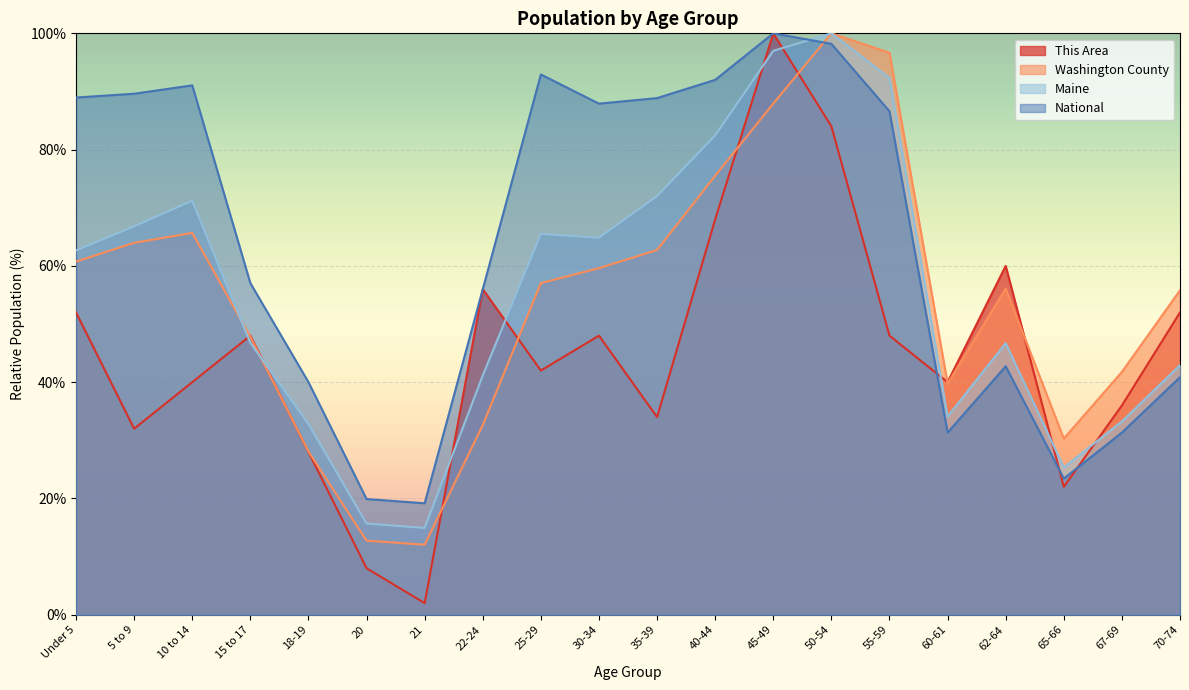

Which category has the highest value in the This Area series?

45-49